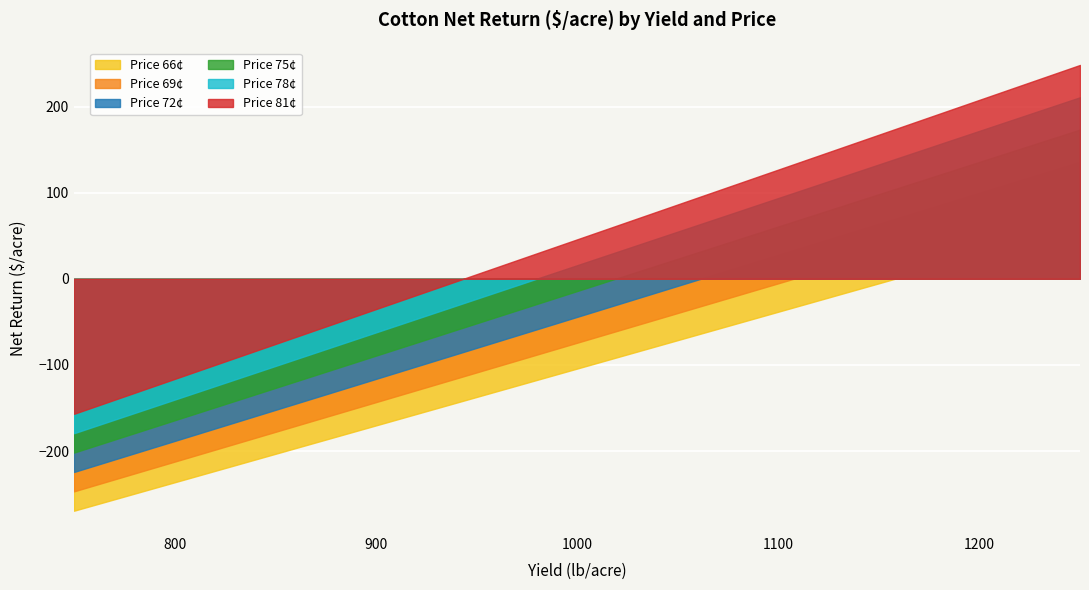

What is the minimum value for Price 78¢?

-179.2